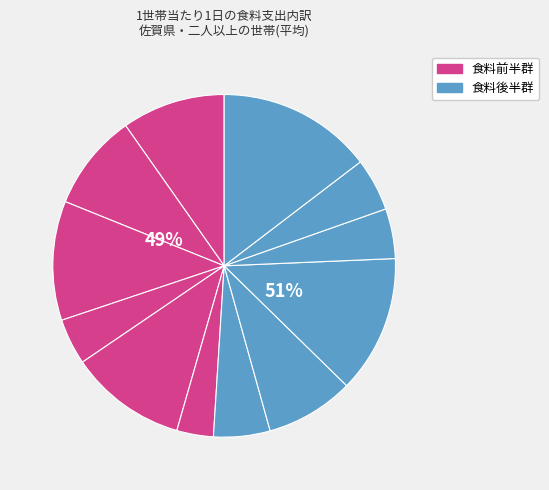

What is the change in value from 魚介類 to 菓子類?

-17.7